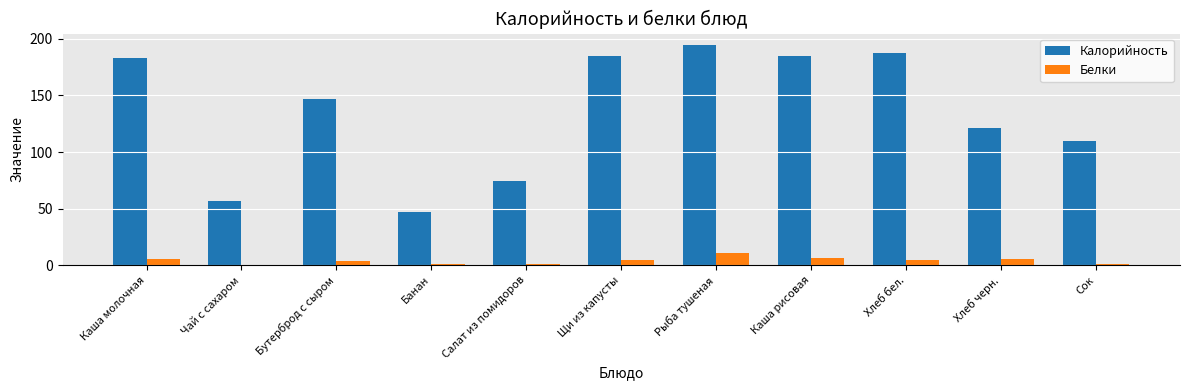

Which category has the highest value across all series?

Рыба тушеная